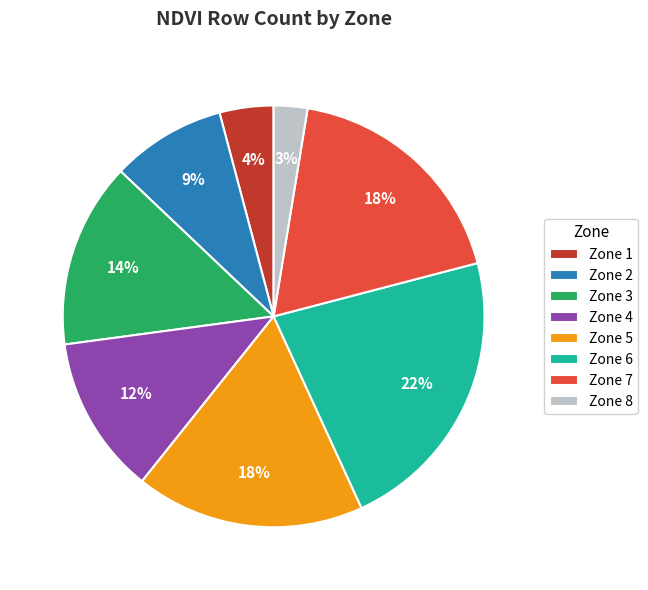

Do Zone 8 and Zone 2 together represent more than half of the pie?

No